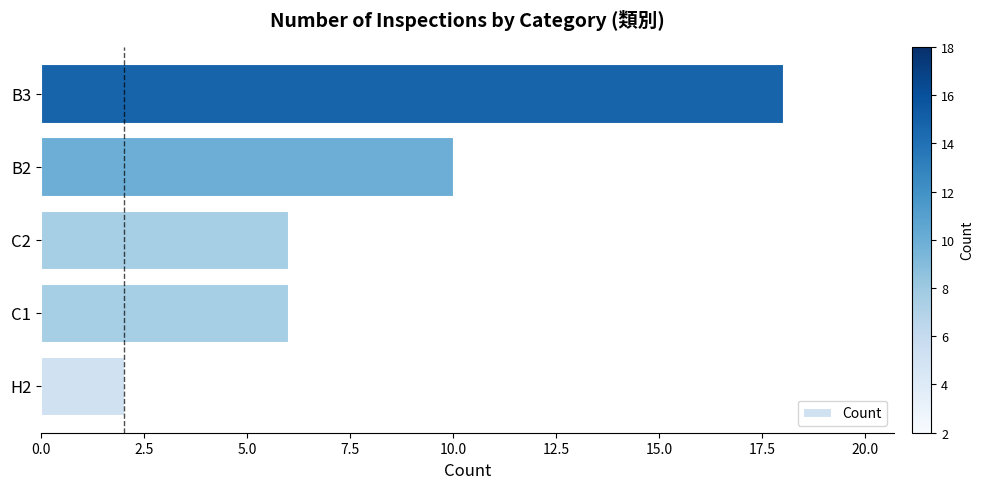

At which label is the value closest to 10?

B2